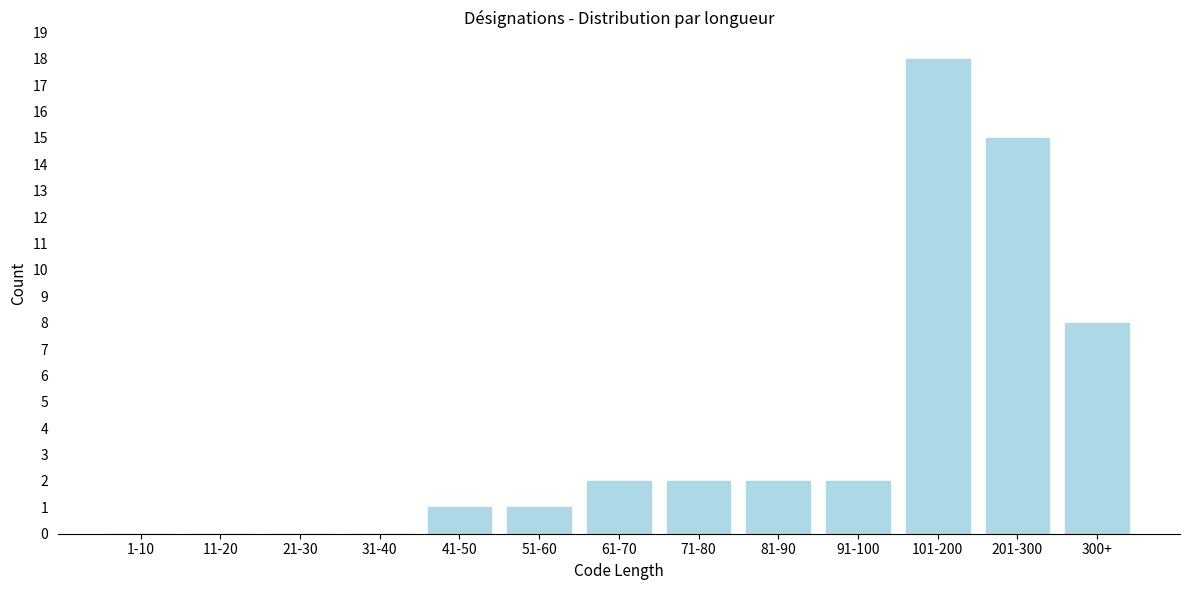

Reading left to right, what are all the values shown in this chart?

1-10=0	11-20=0	21-30=0	31-40=0	41-50=1	51-60=1	61-70=2	71-80=2	81-90=2	91-100=2	101-200=18	201-300=15	300+=8